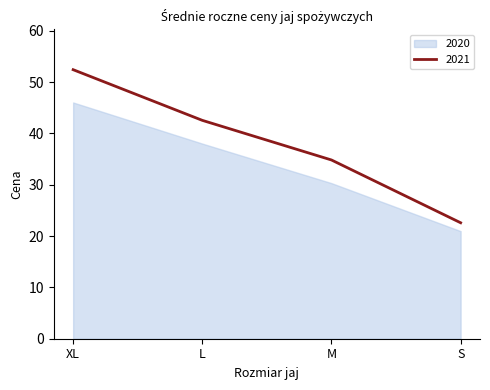

What is the lowest value of the 2021 series?

22.6